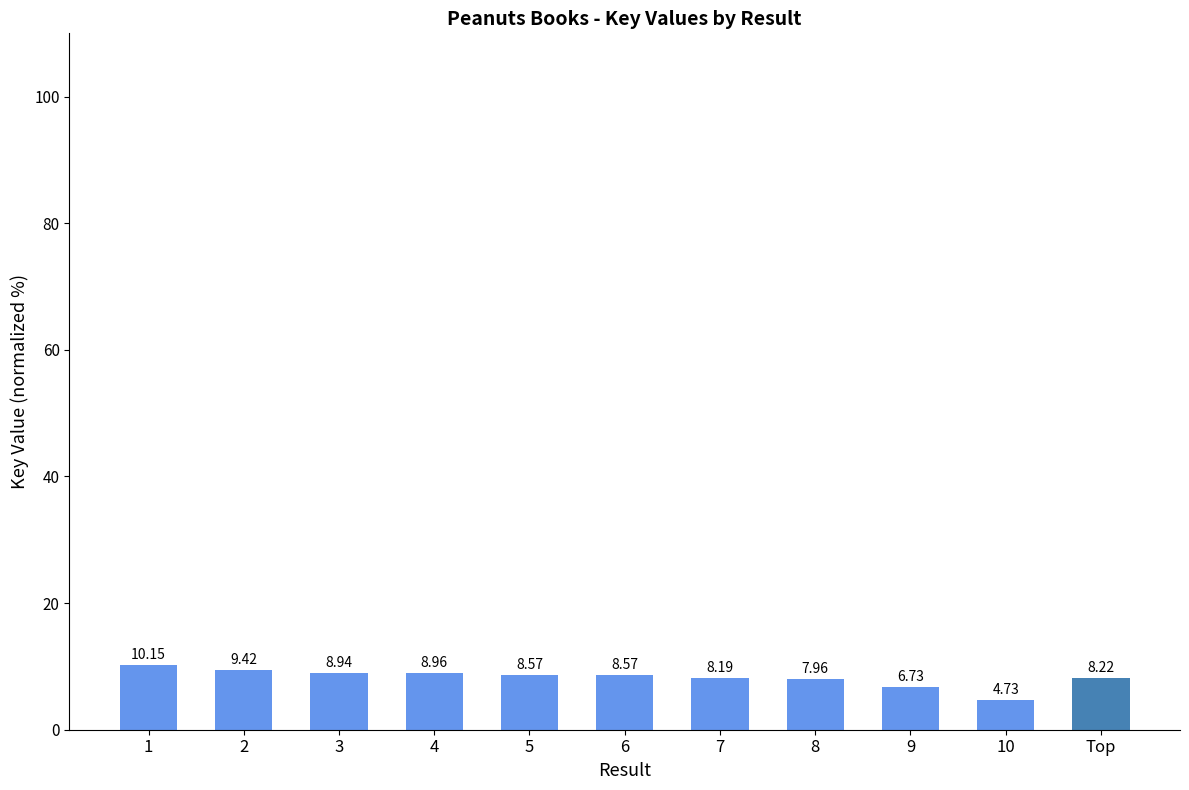

At which category does the chart reach its minimum across all series?

10